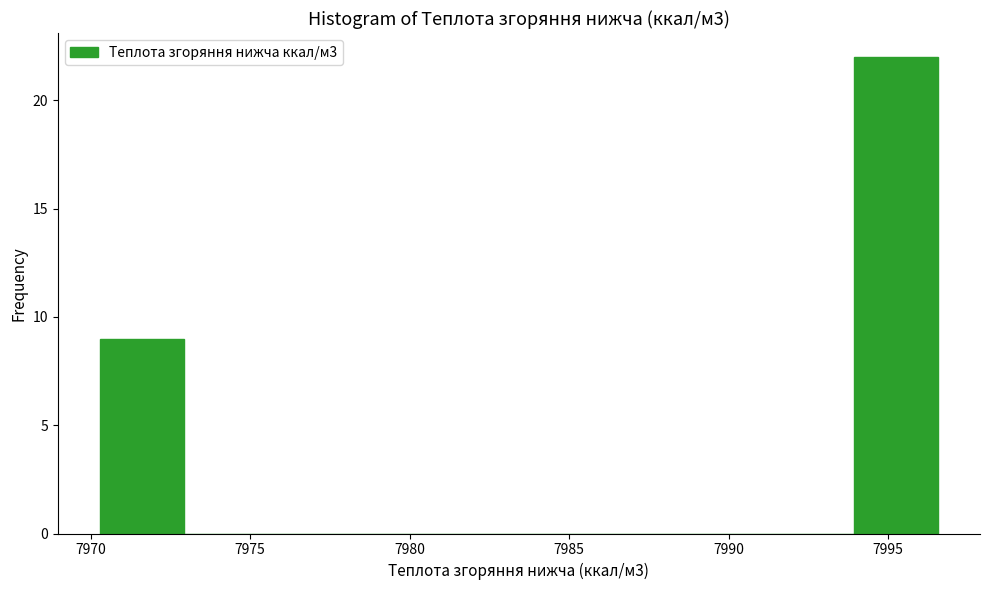

Which range on the x-axis has the tallest bar?

7994.0 to 7996.5